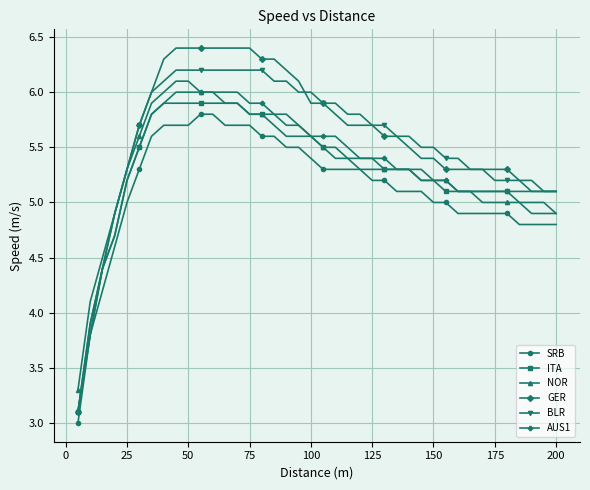

What is the greatest value displayed?

6.4